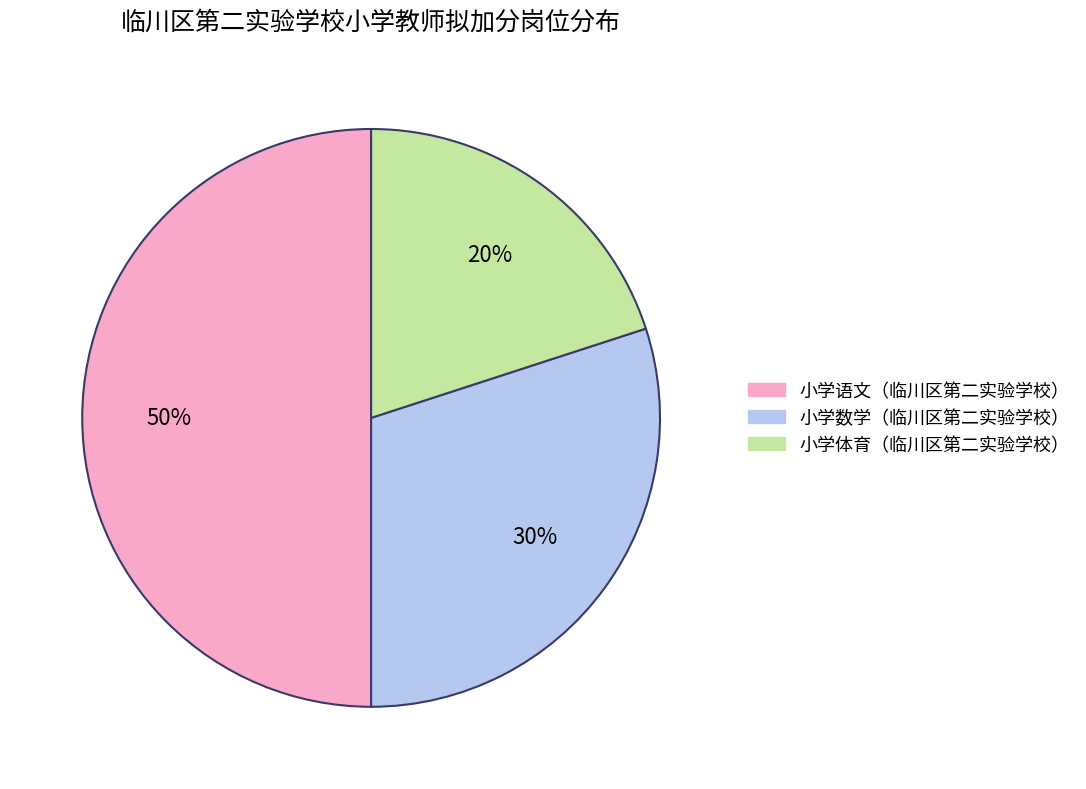

To the nearest percent, what is the combined percentage of 小学语文（临川区第二实验学校） and 小学体育（临川区第二实验学校）?

70%